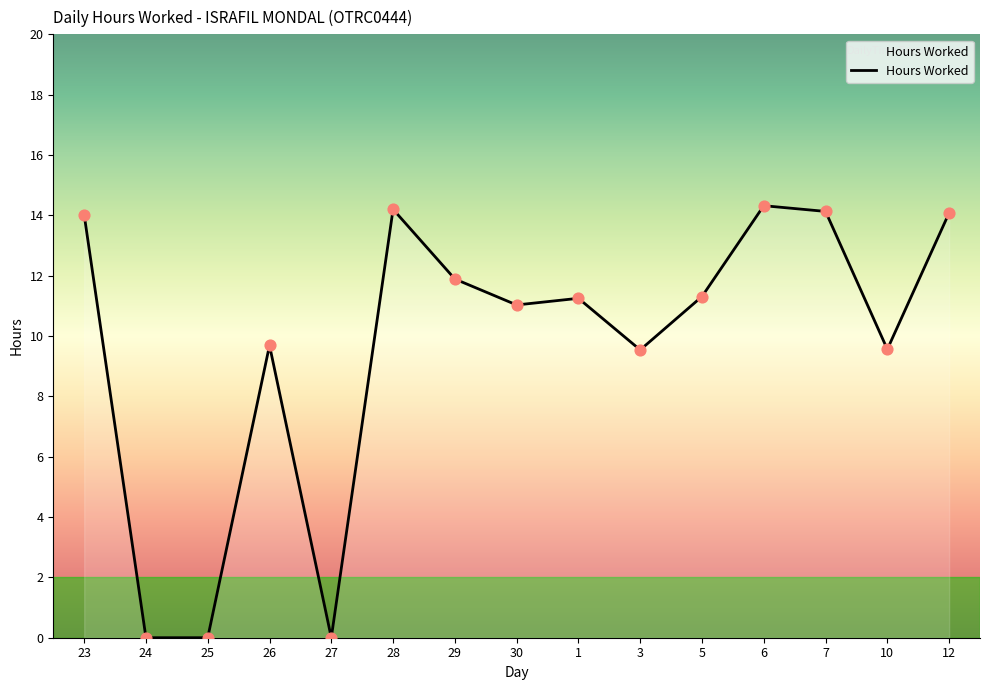

What is the change in value from 29 to 12?

+2.2